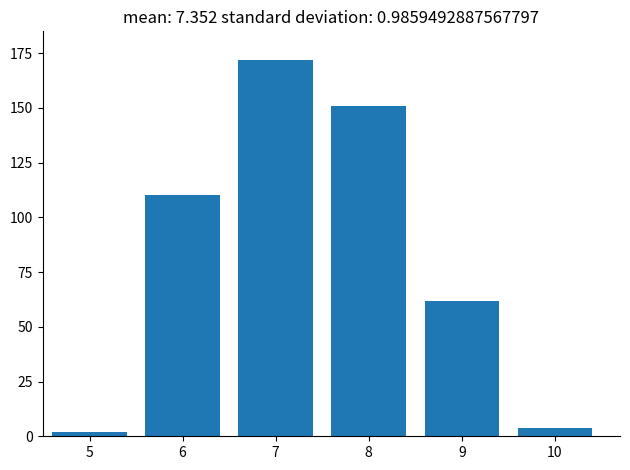

Reading right to left, transcribe all the data shown in this chart.

10=4	9=62	8=151	7=172	6=110	5=2